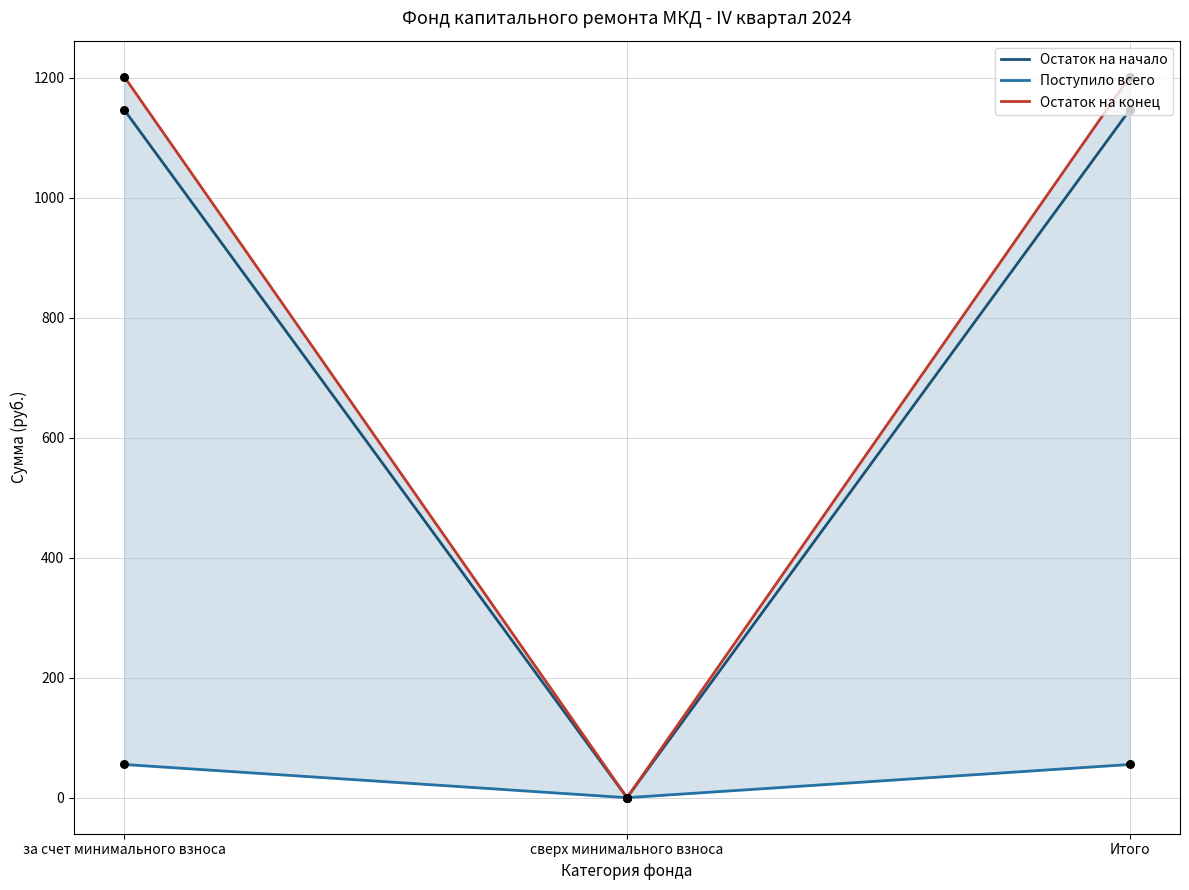

Is the value of Поступило всего at сверх минимального взноса greater than the value of Остаток на конец at Итого?

No